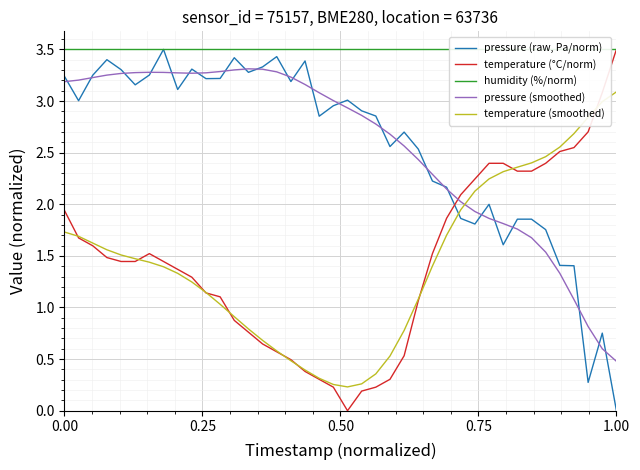

Count the number of data series in this chart.

5